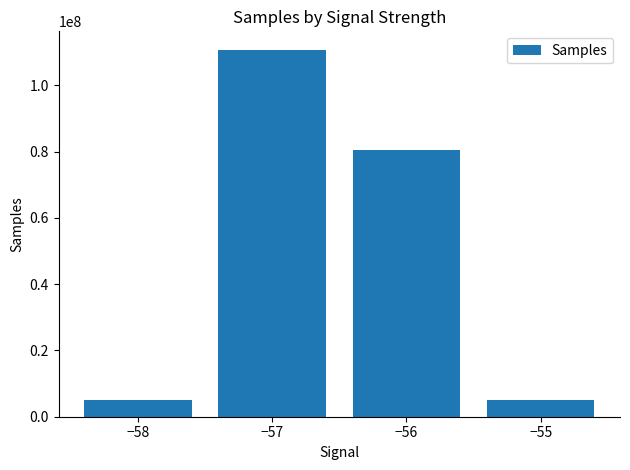

Are the bars grouped side by side (vs. stacked)?

No